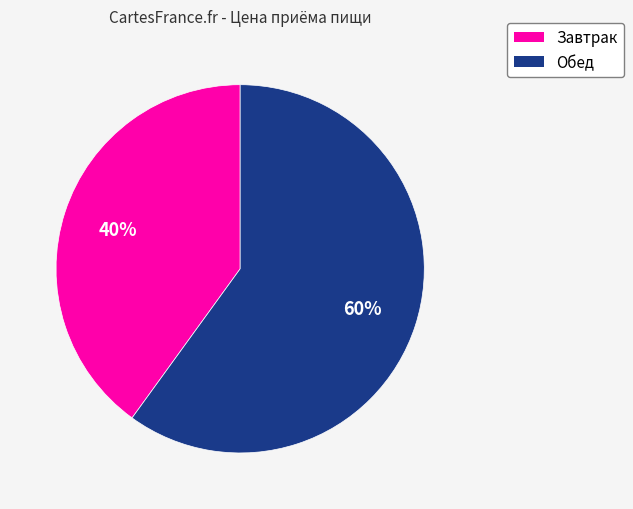

How many slices are in this pie chart?

2